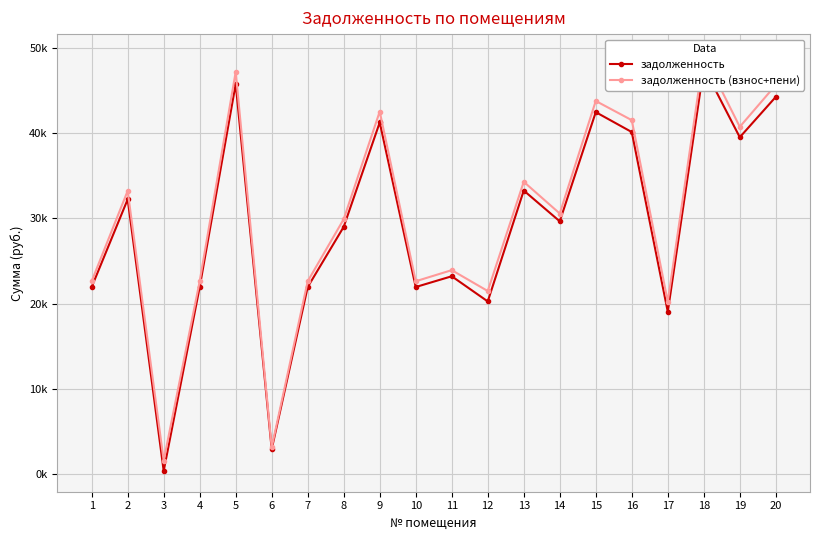

What is the sum of the задолженность (взнос+пени) values at 7 and 13?

56923.2